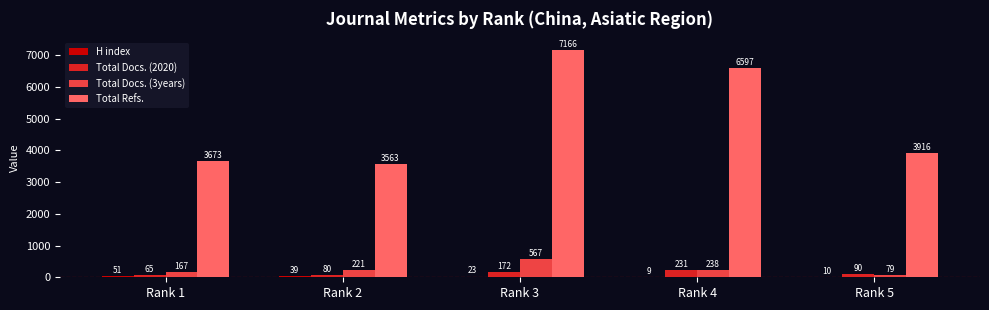

How many data points does each series have?

5